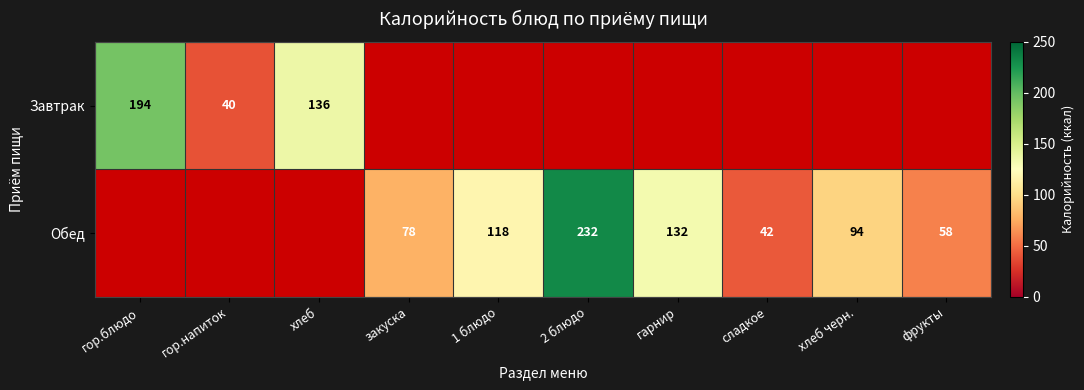

Is it true that Завтрак equals 68 at гор.напиток?

False